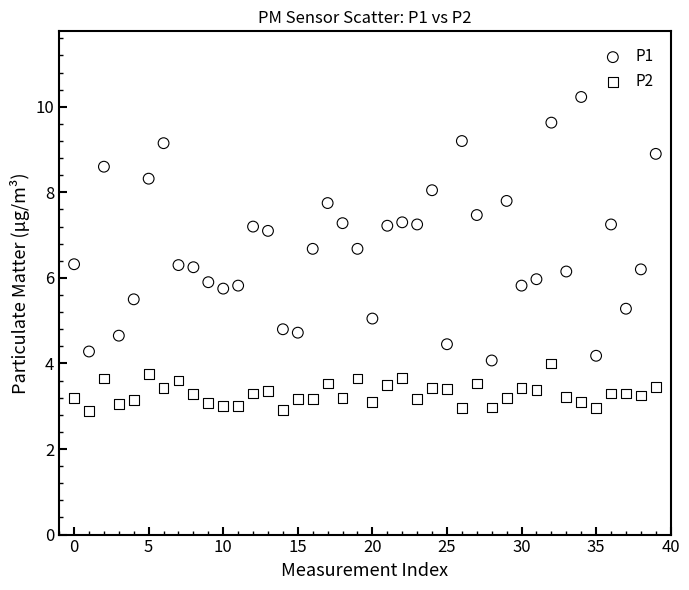

Which series has the largest Y range (max minus min)?

P1